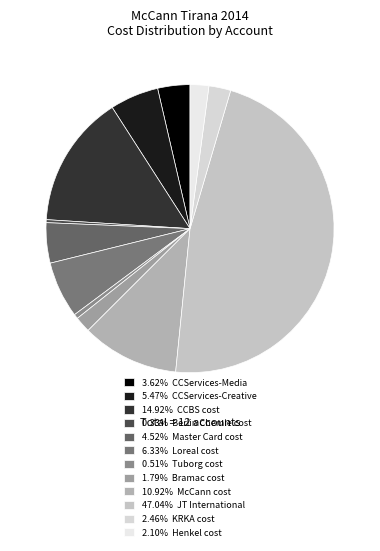

Count the number of slices in the pie.

12